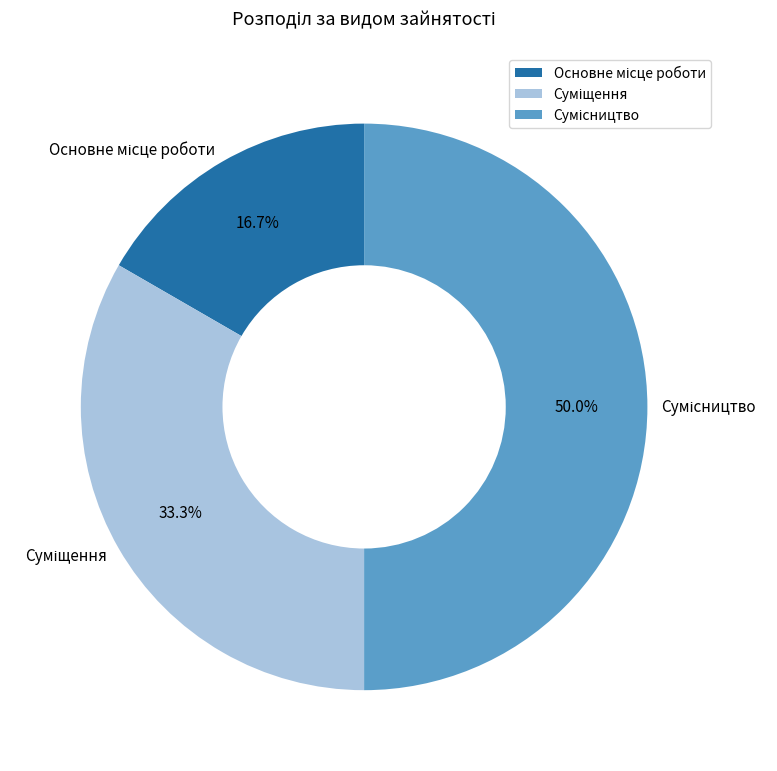

How many slices are in this pie chart?

3